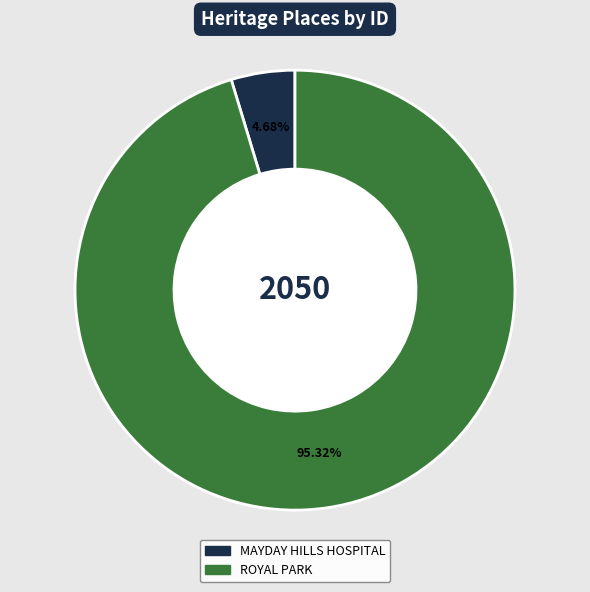

How many segments does this pie chart have?

2